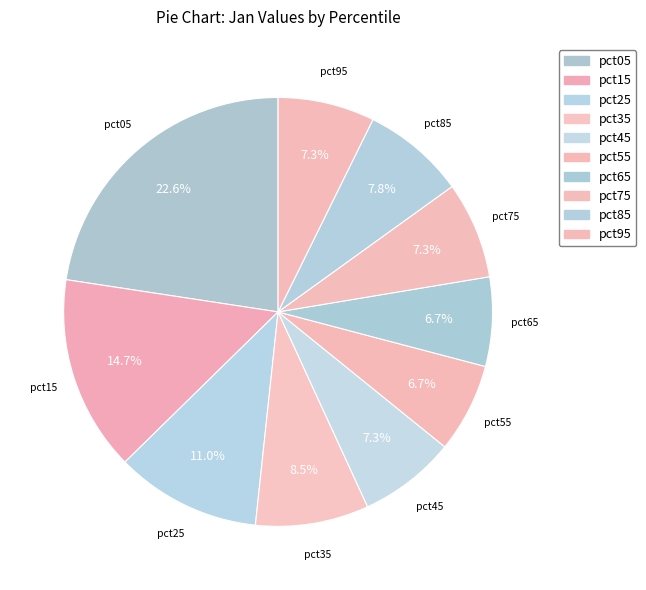

Which category has the biggest portion of the pie?

pct05